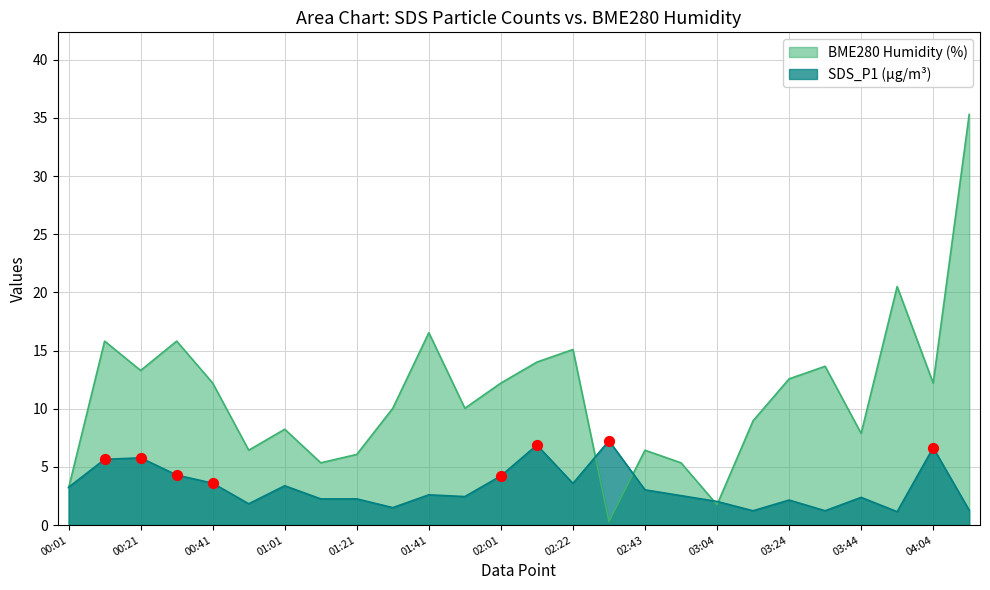

Between 00:31 and 02:33, which is larger?

02:33